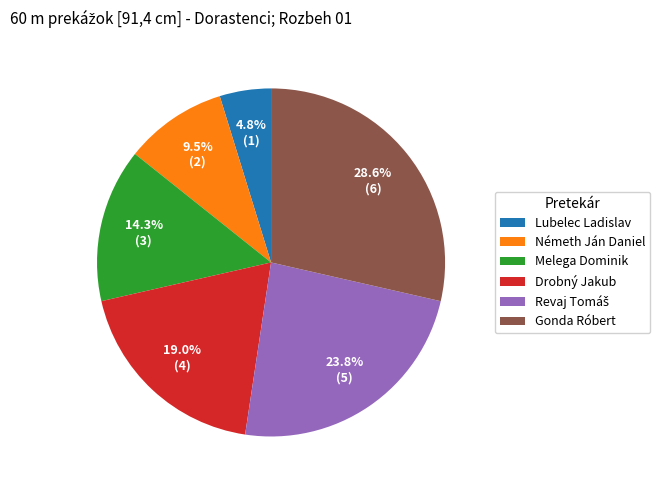

Is the sum of Lubelec Ladislav and Németh Ján Daniel greater than half?

No